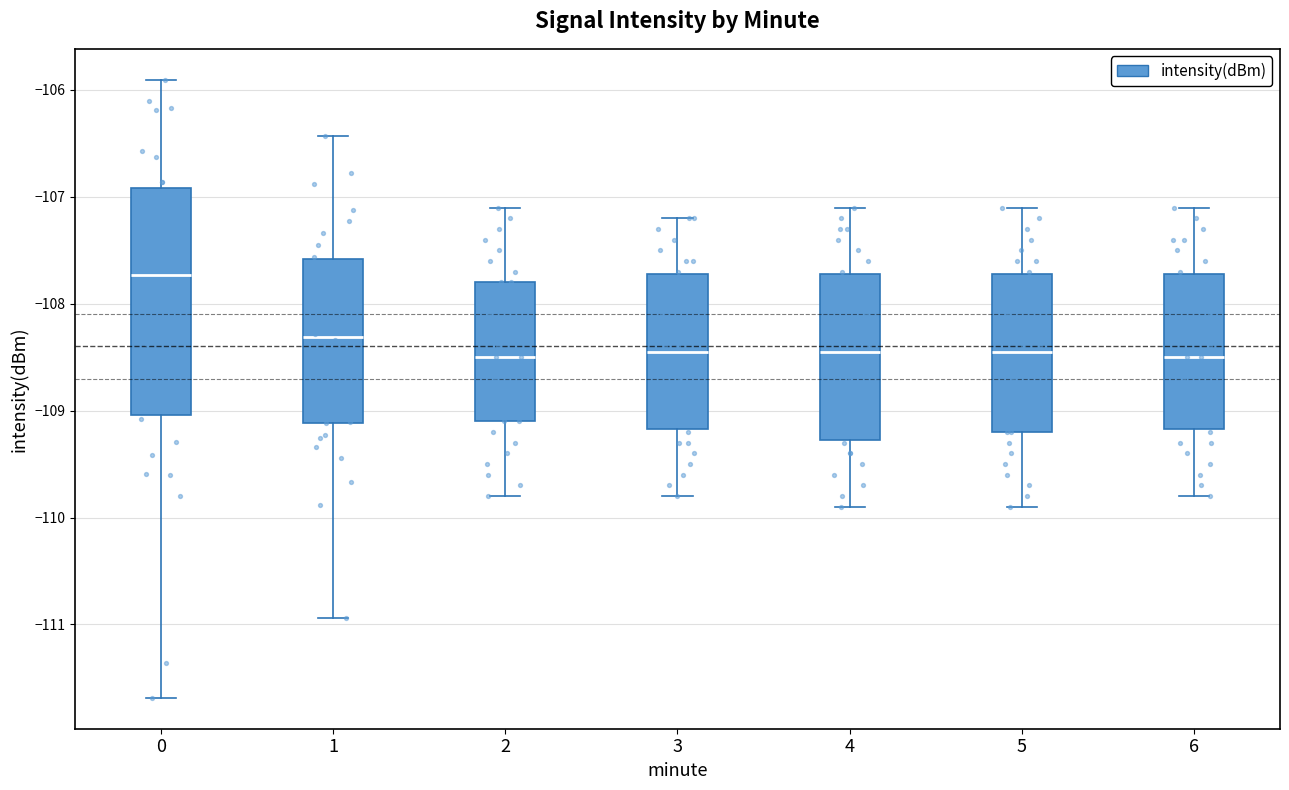

Where is the upper edge of the box at x = 5 on the y-axis? The values are not printed on the chart, so give them approximately, as read against the axis.

-107.7